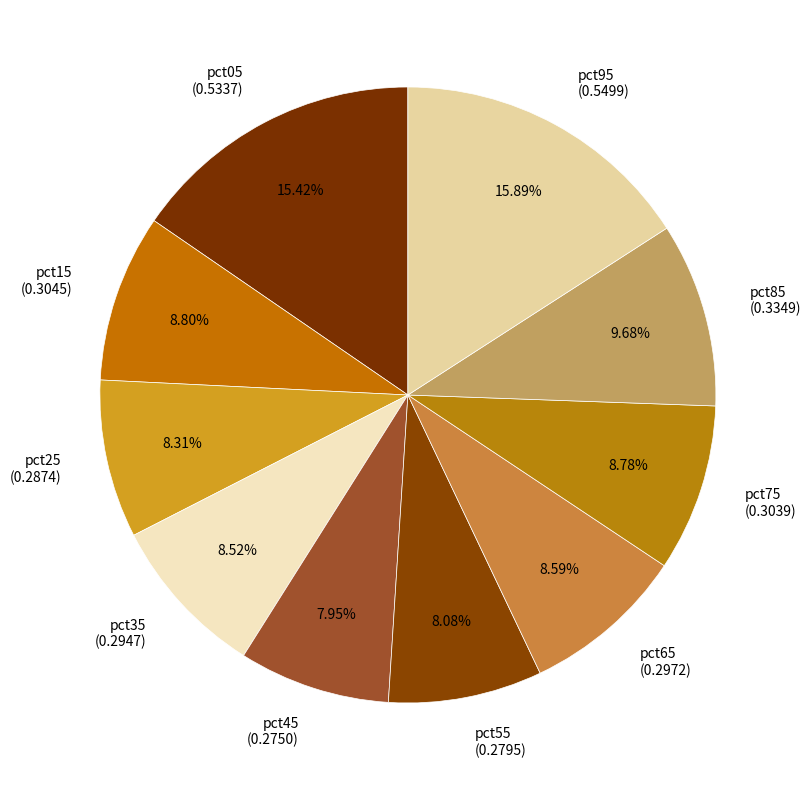

Is there a majority slice in this chart?

No